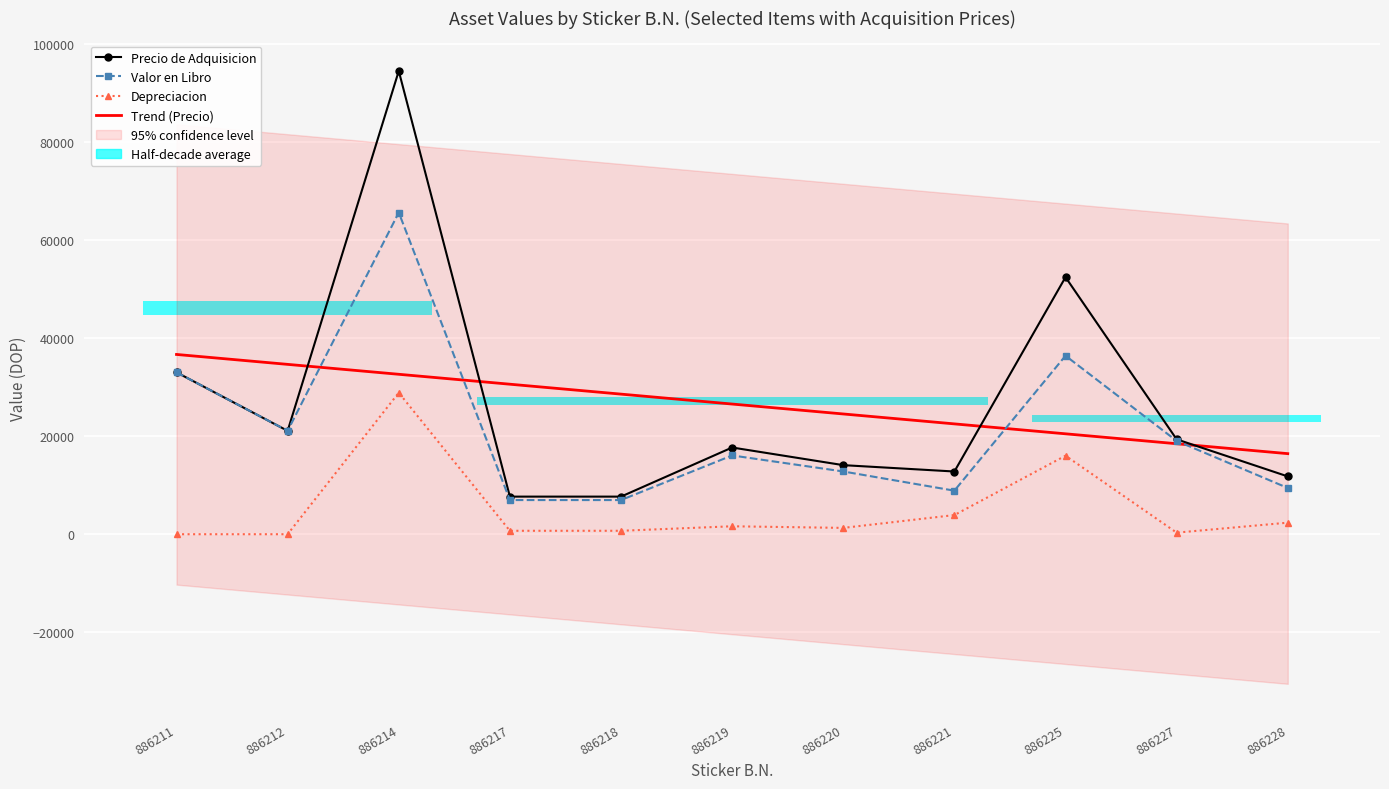

Between 886217 and 886221, which series saw the biggest shift?

Trend (Precio)